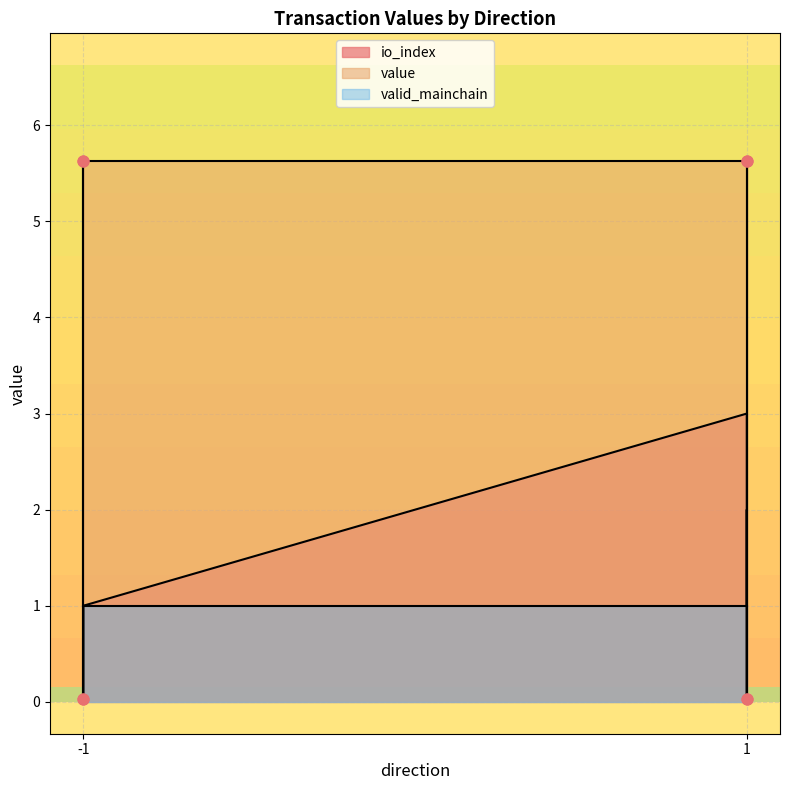

Which series contains the highest Y value?

value